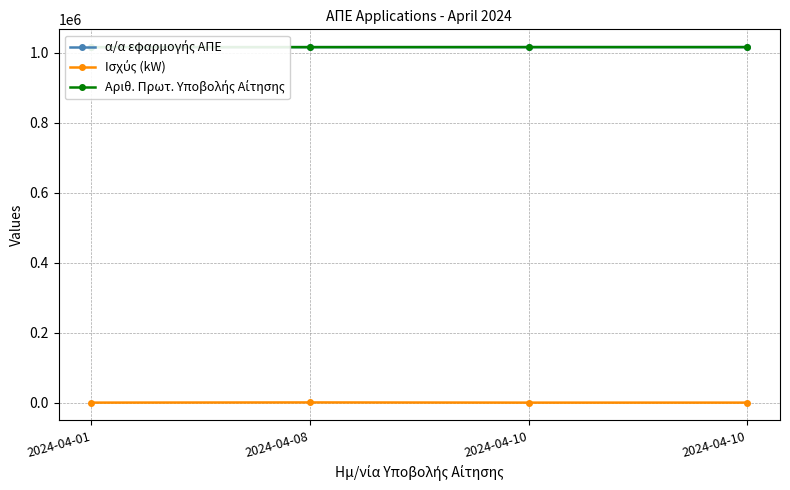

What is the total value across all series at 2024-04-10?

2031284.7